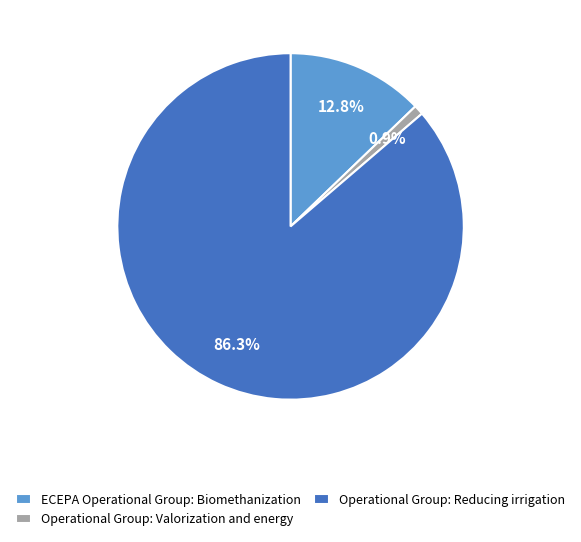

Rank the categories by value from lowest to highest.

Operational Group: Valorization and energy, ECEPA Operational Group: Biomethanization, Operational Group: Reducing irrigation